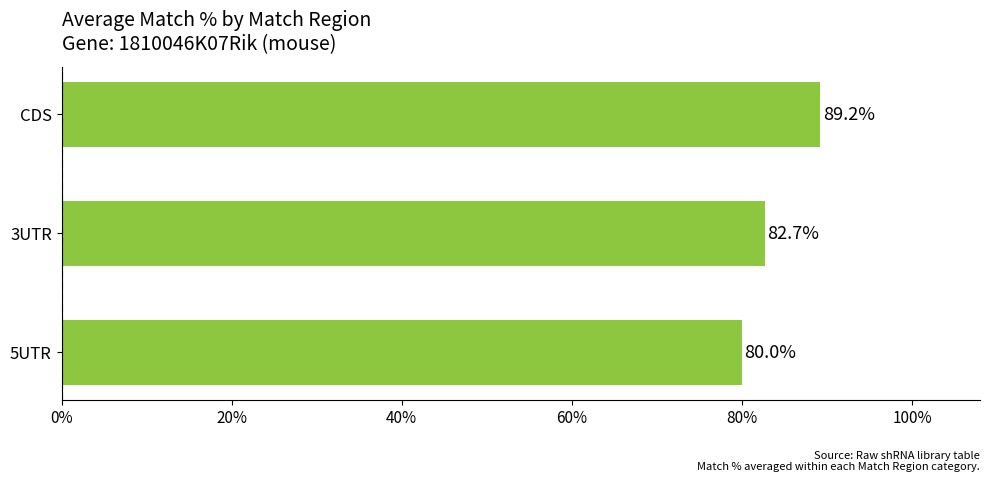

Rank the categories by value from lowest to highest.

5UTR, 3UTR, CDS